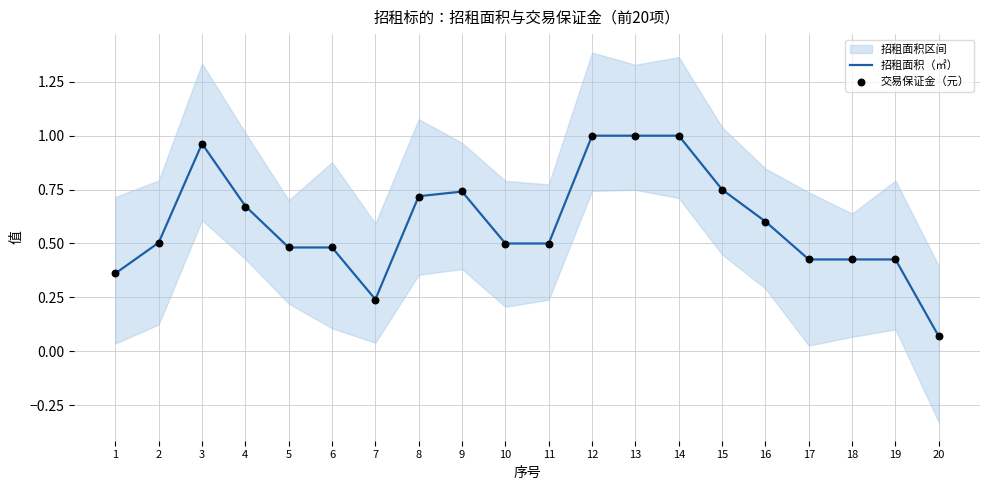

What is the total value across all series at 14?

2.0